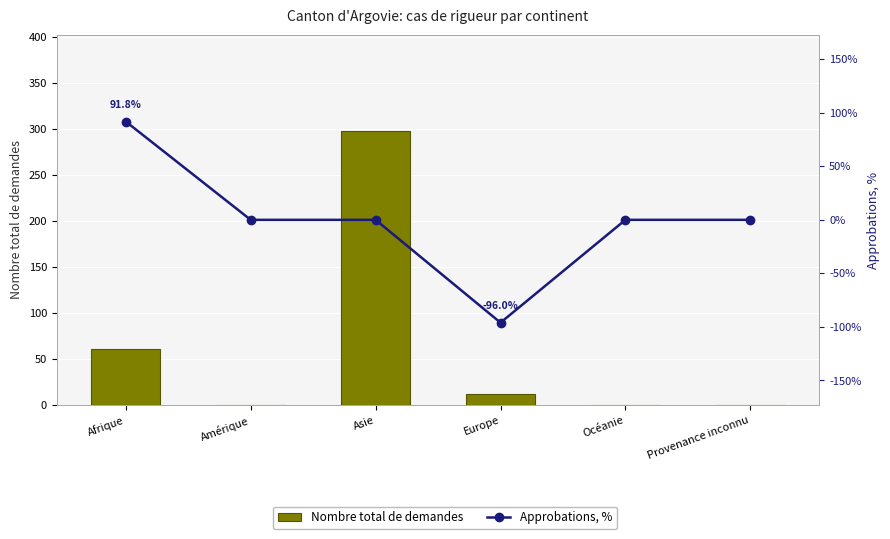

List the series in order of their overall mean, highest first.

Nombre total de demandes, Approbations, %